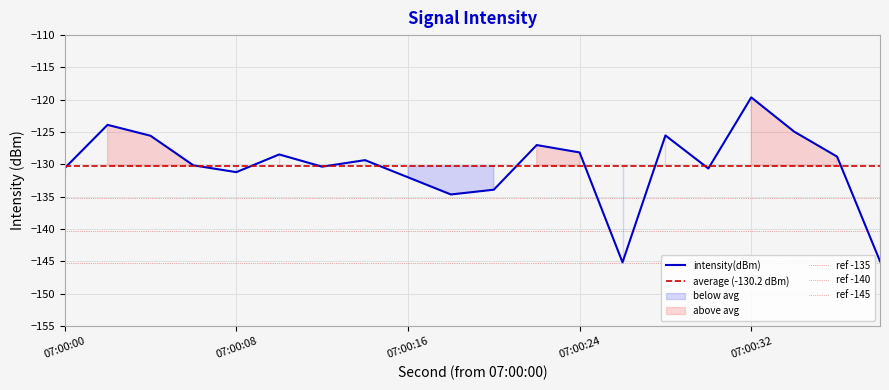

What value does the data have at 34?

-124.9